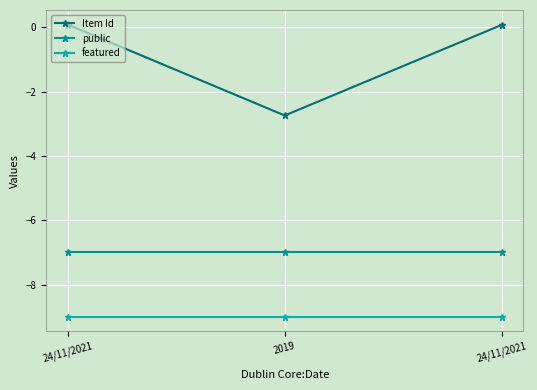

What are all the series names shown in the legend?

Item Id, public, featured